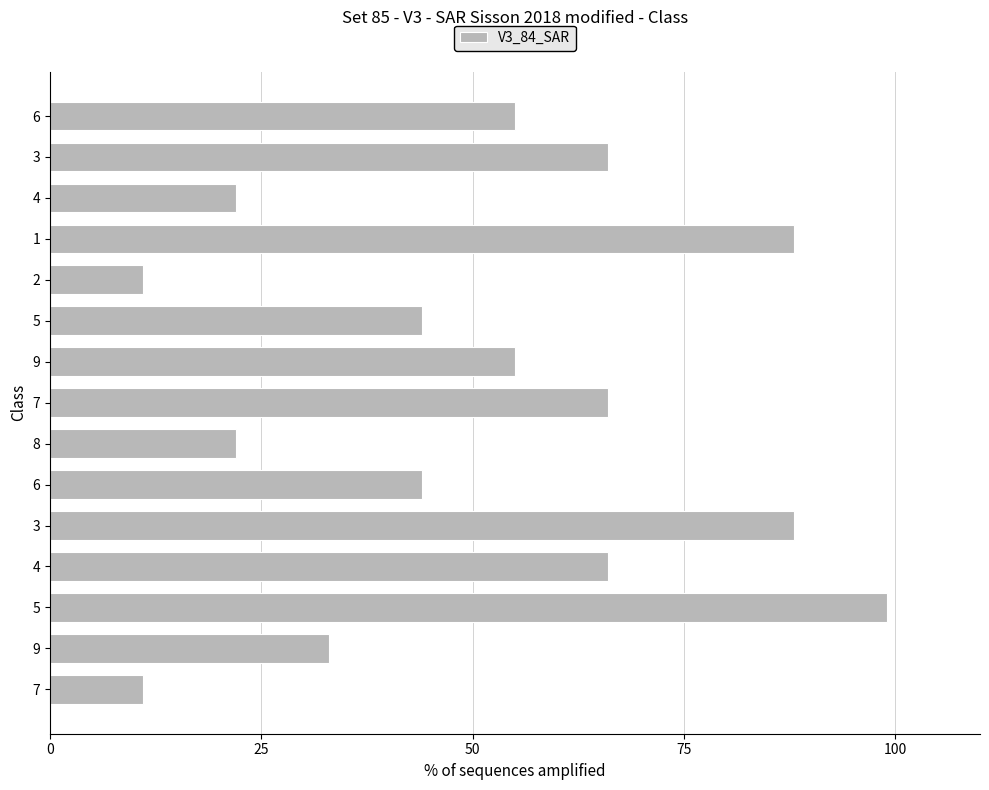

How many bars are there in total?

15